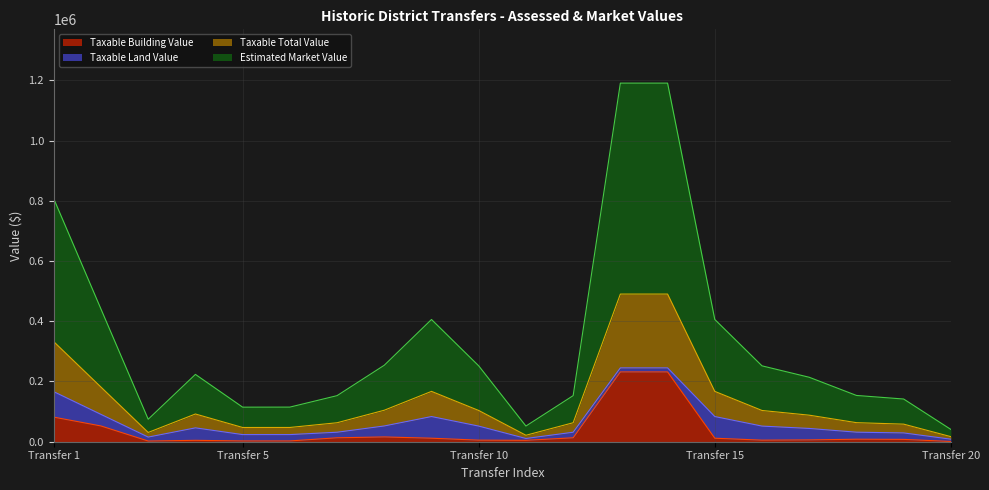

What is the maximum value for Taxable Building Value?

231770